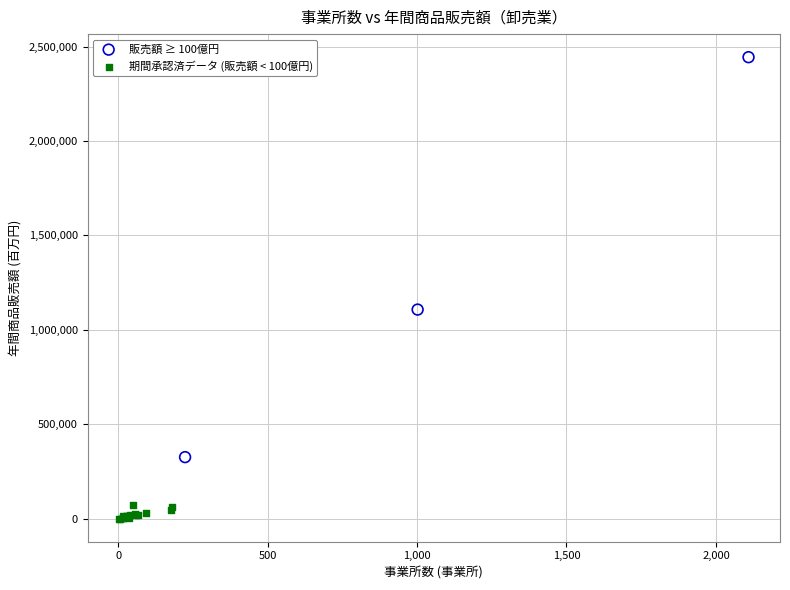

Which series has the largest Y range (max minus min)?

販売額 ≥ 100億円